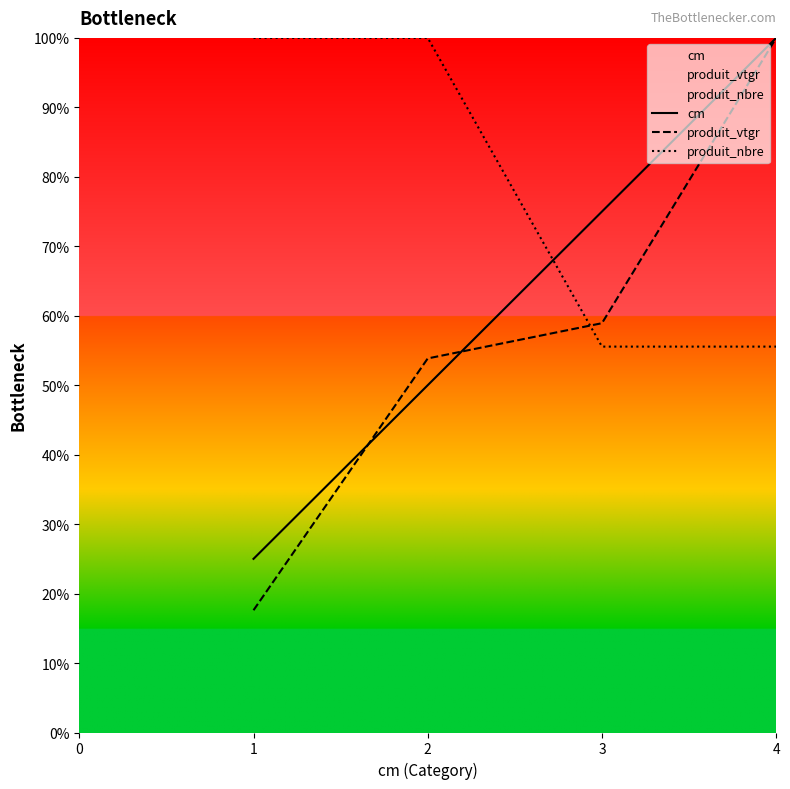

The cm series shows 75.0 at 3. True or false?

True